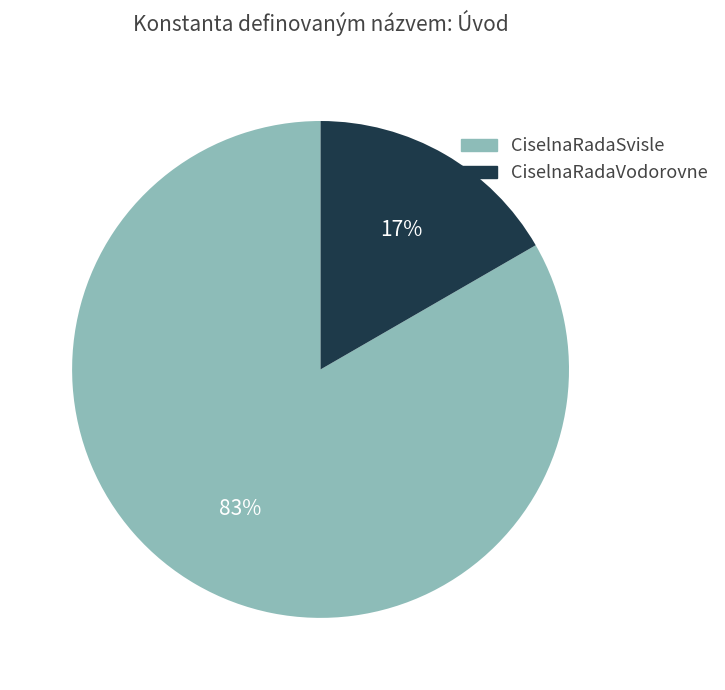

Does any single category account for the majority?

Yes